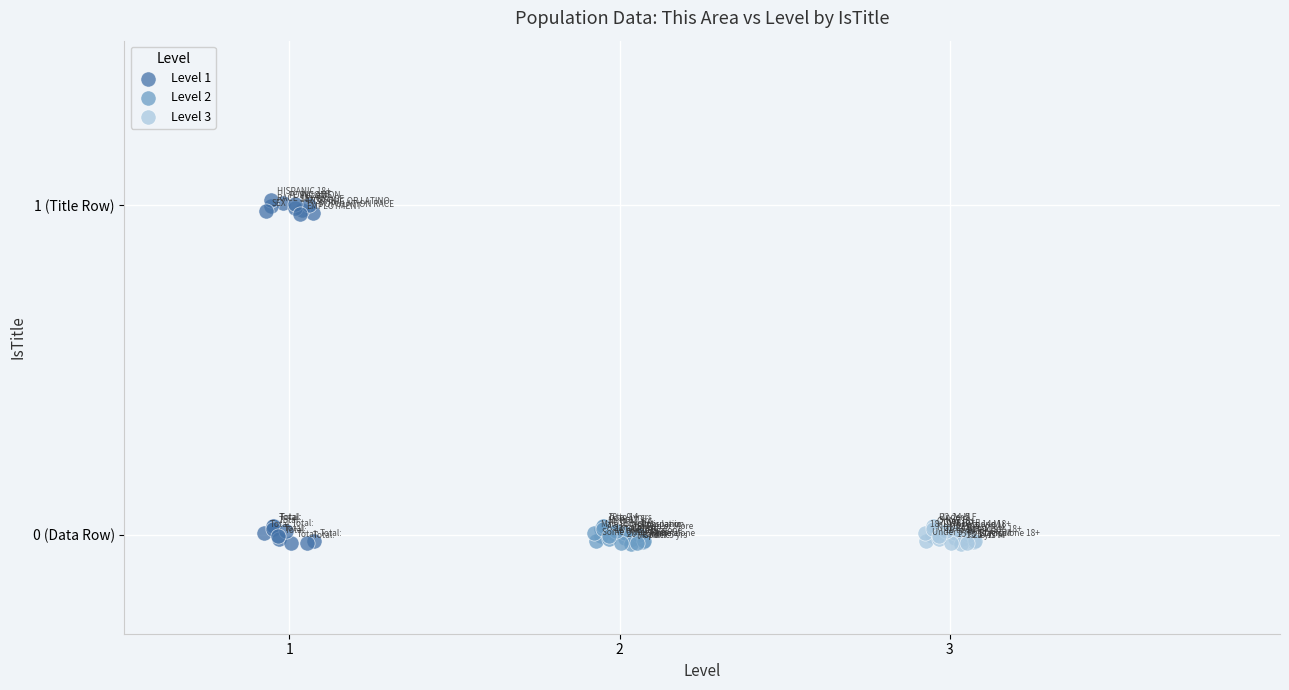

Which series has the widest spread of Y values?

Level 1